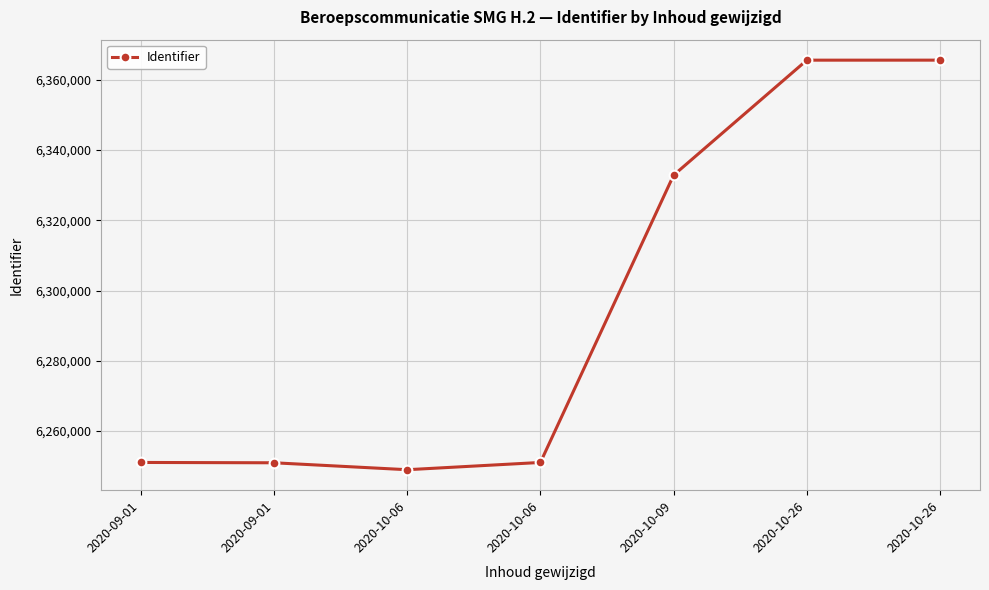

How many categories are shown in the chart?

7